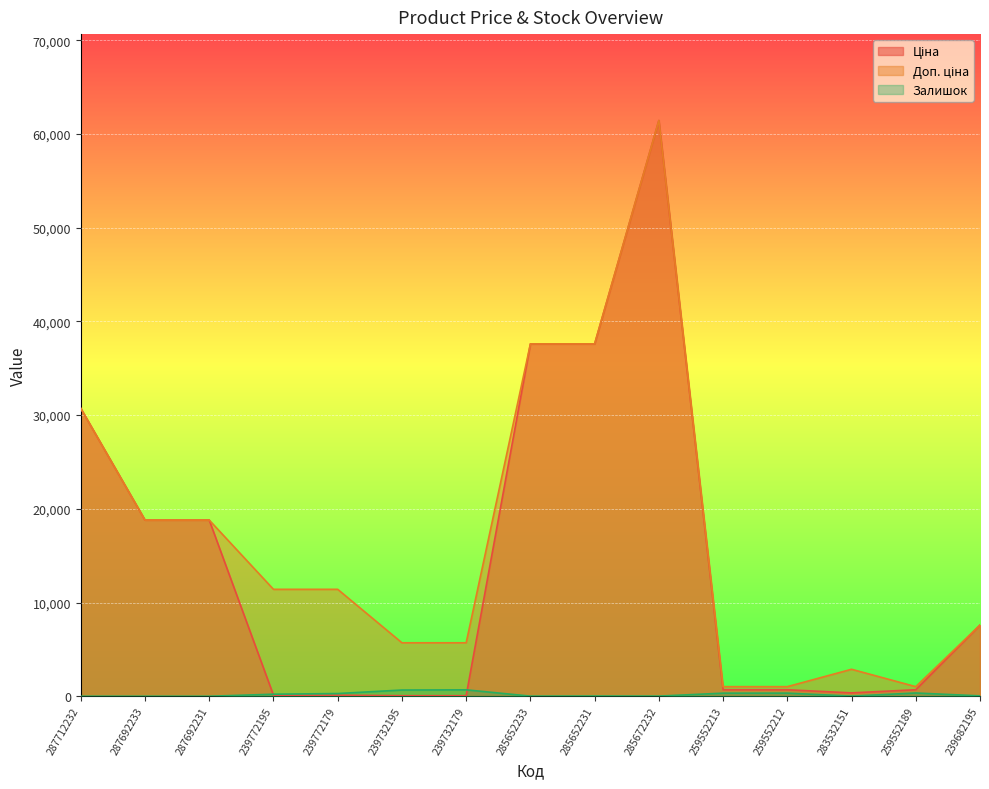

True or false: Доп. ціна and Ціна cross at least once.

False